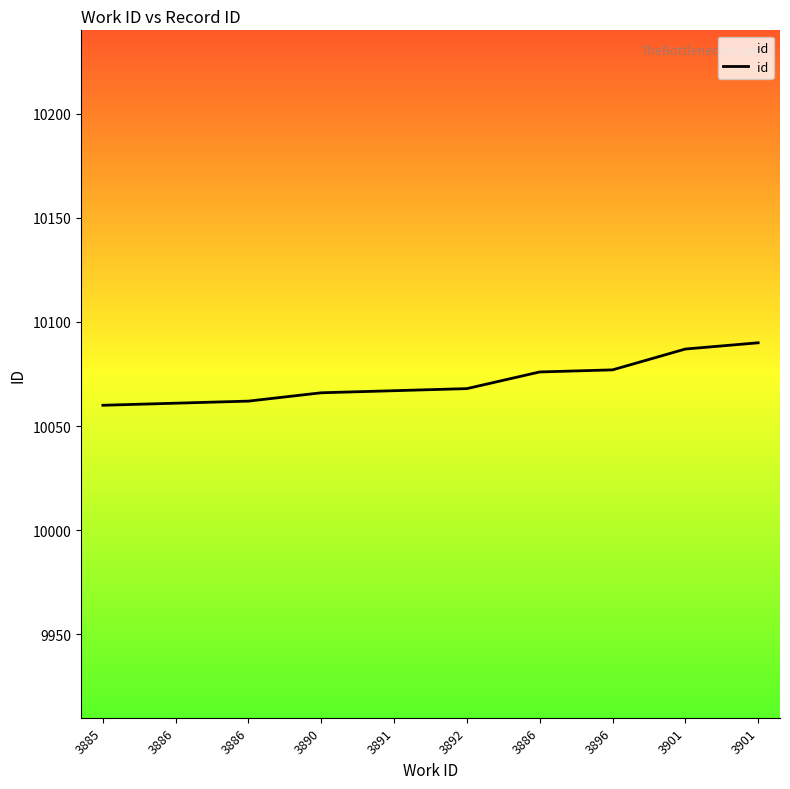

List the labels in order of value, largest first.

3901, 3901, 3896, 3886, 3892, 3891, 3890, 3886, 3886, 3885